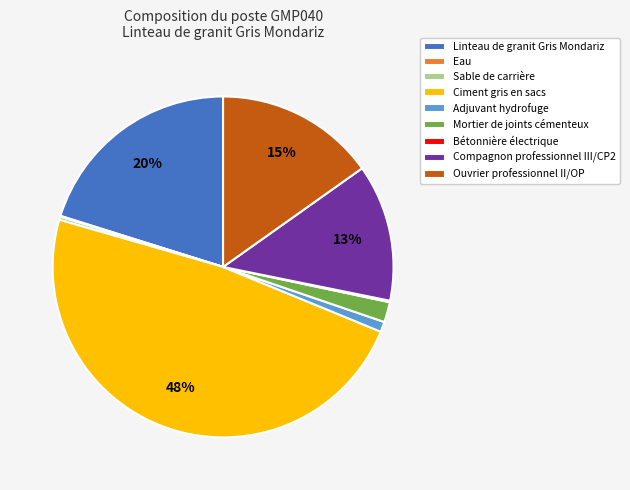

Is it true that Ouvrier professionnel II/OP is 27% of the pie?

False